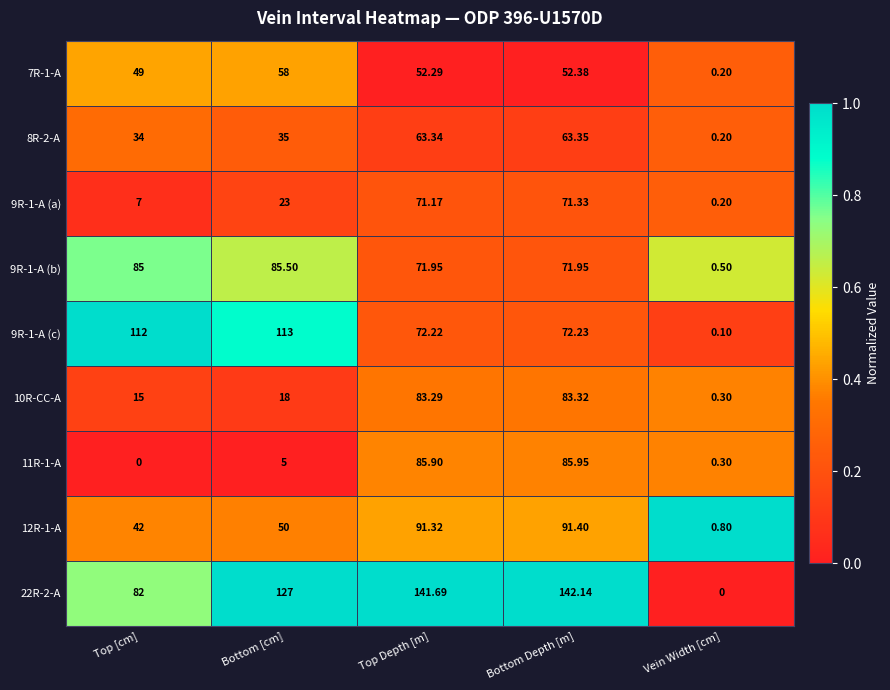

Where is 10R-CC-A nearest to the value 41?

Bottom [cm]